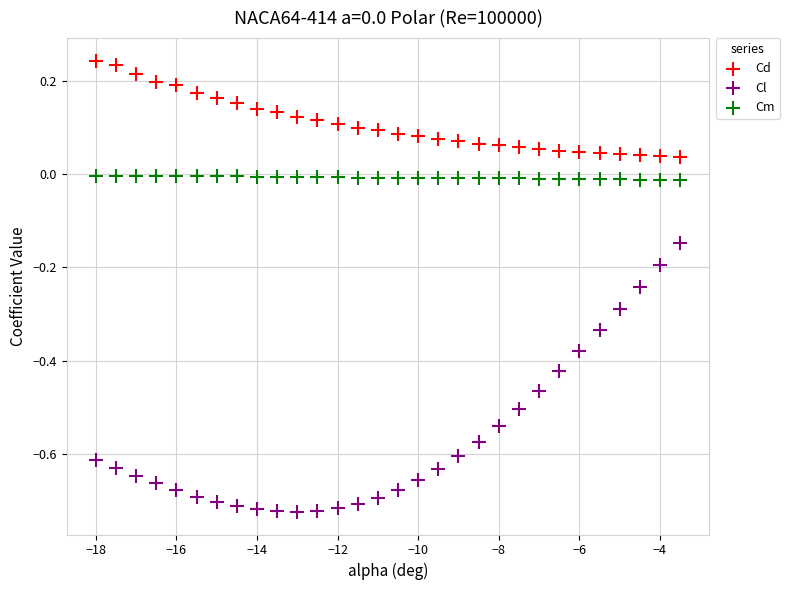

Which series reaches the minimum Y coordinate?

Cl